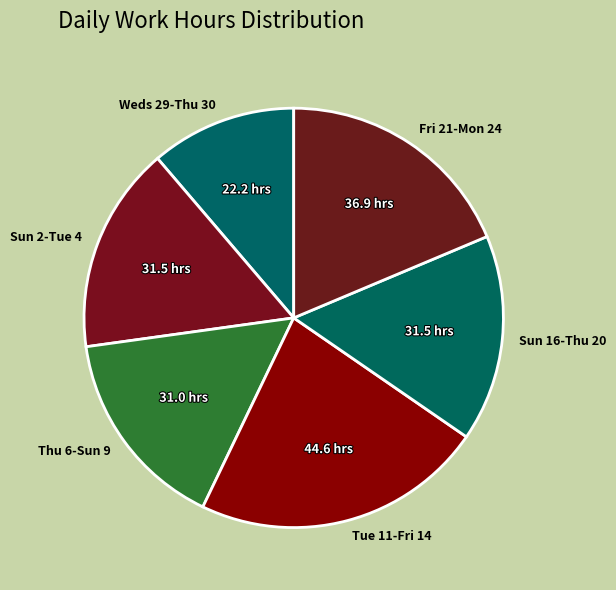

Is there a majority slice in this chart?

No